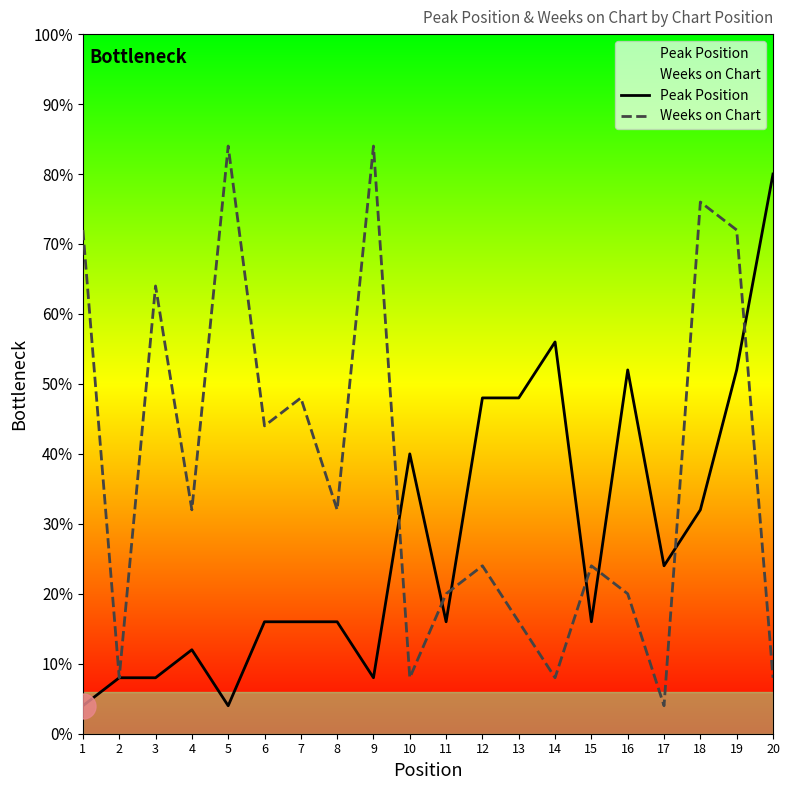

How many categories are shown in the chart?

20